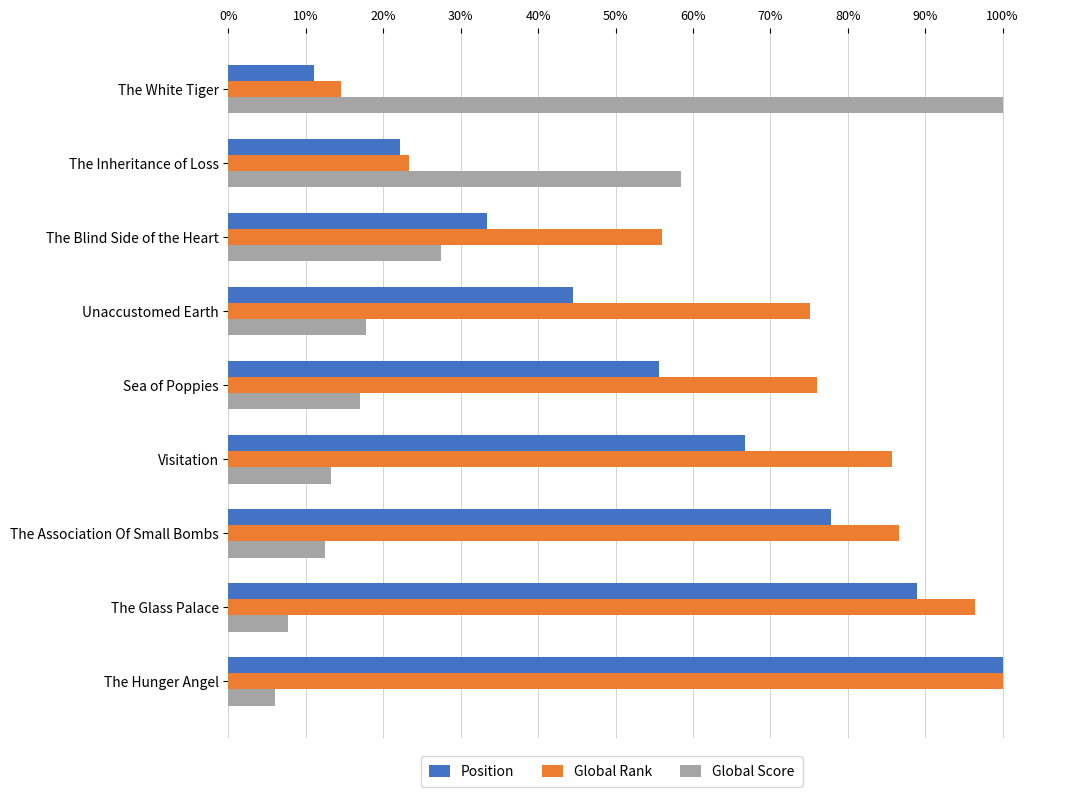

The Position series shows 22.2 at The Inheritance of Loss. True or false?

True